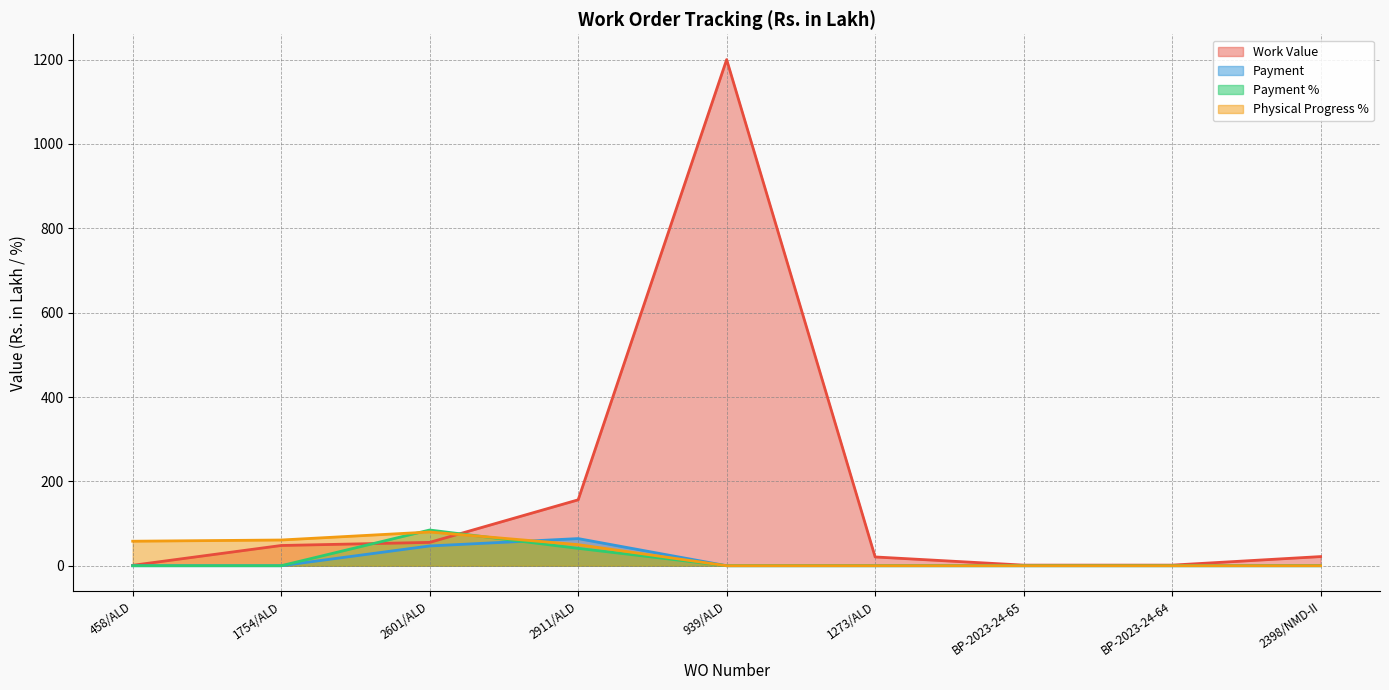

What is the value of the Payment % point at the 3rd from the left?

84.7